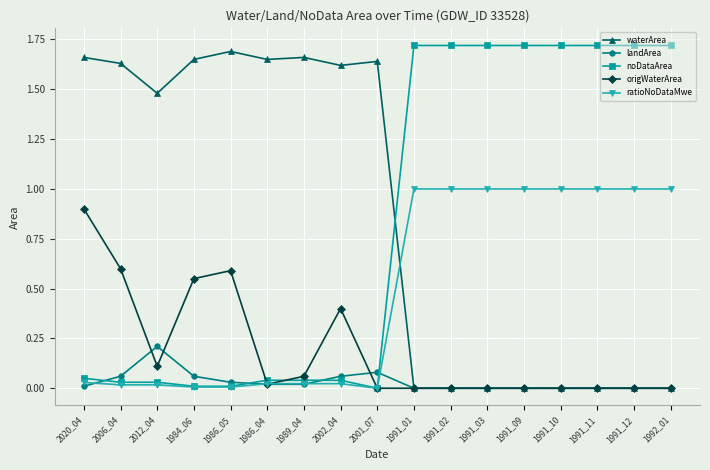

What is the highest value of the landArea series?

0.2